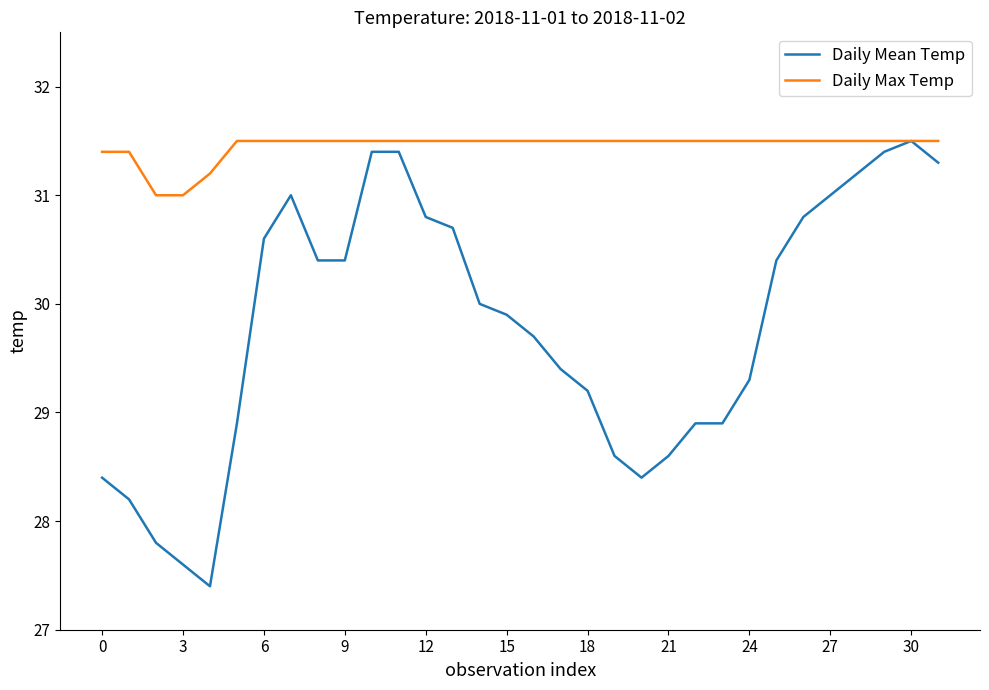

Rank the series by their average value, from highest to lowest.

Daily Max Temp, Daily Mean Temp